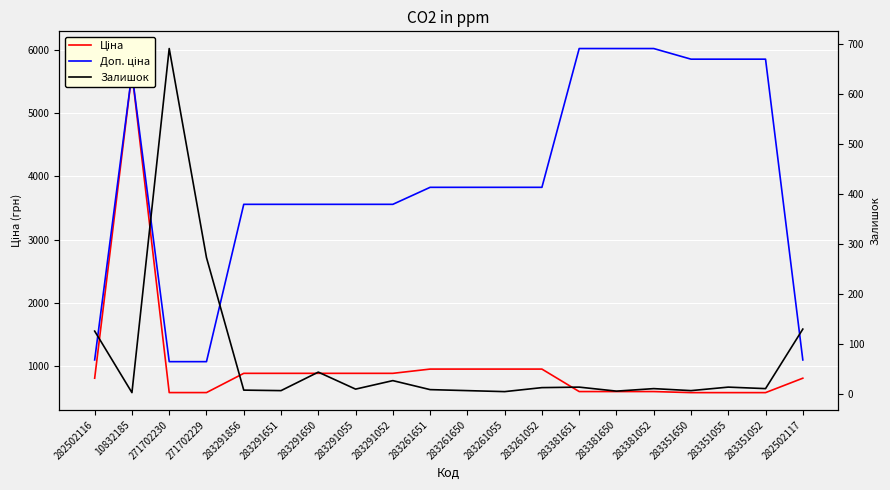

How many data points in Залишок are less than 10?

9